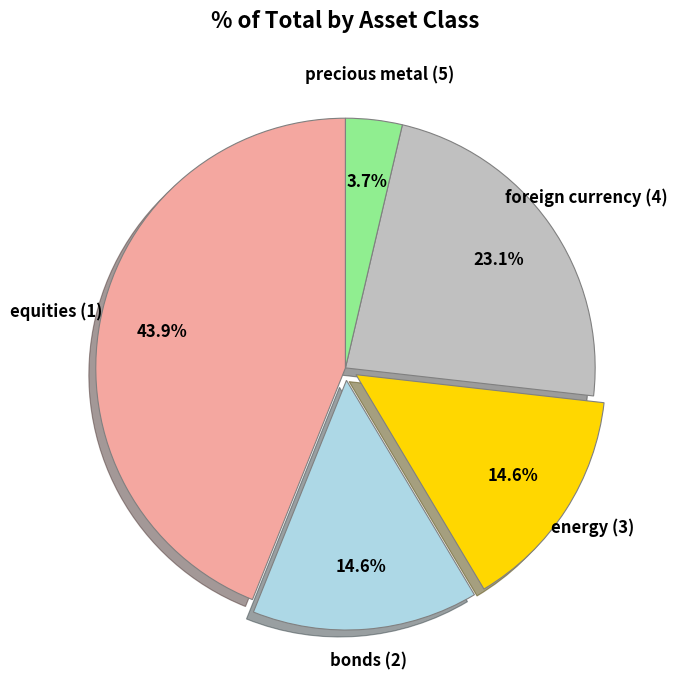

Does any single category account for the majority?

No